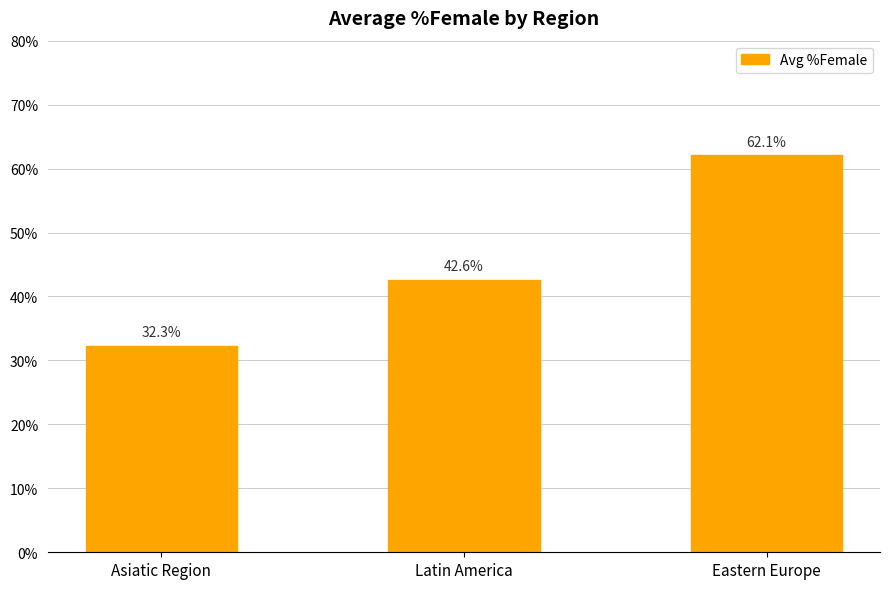

How many values are below 42?

1